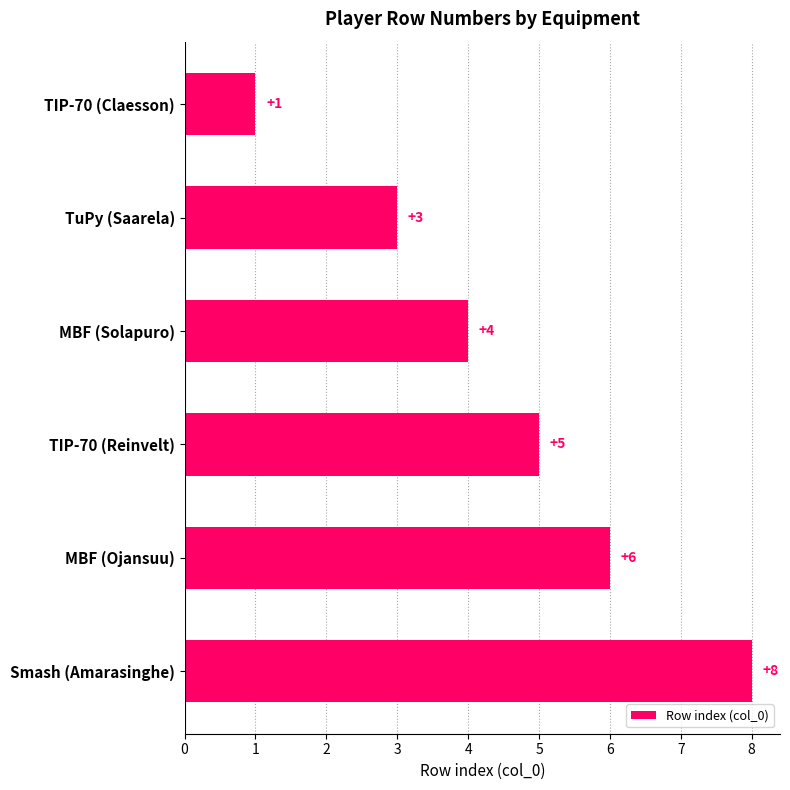

Are the bars horizontal?

Yes